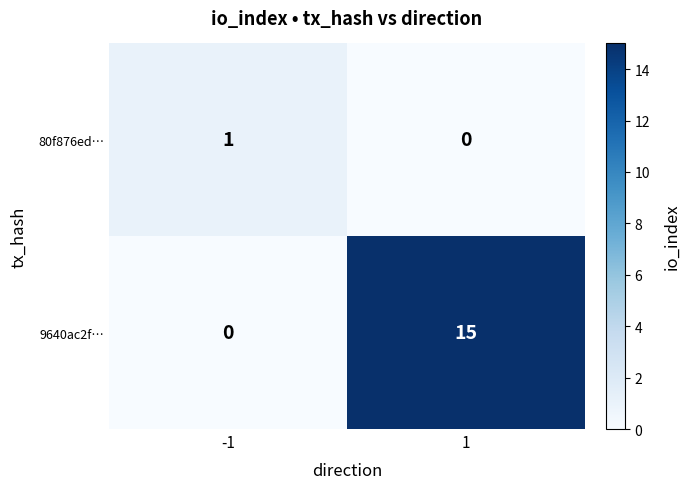

List the series in order of their peak value, highest first.

9640ac2f…, 80f876ed…